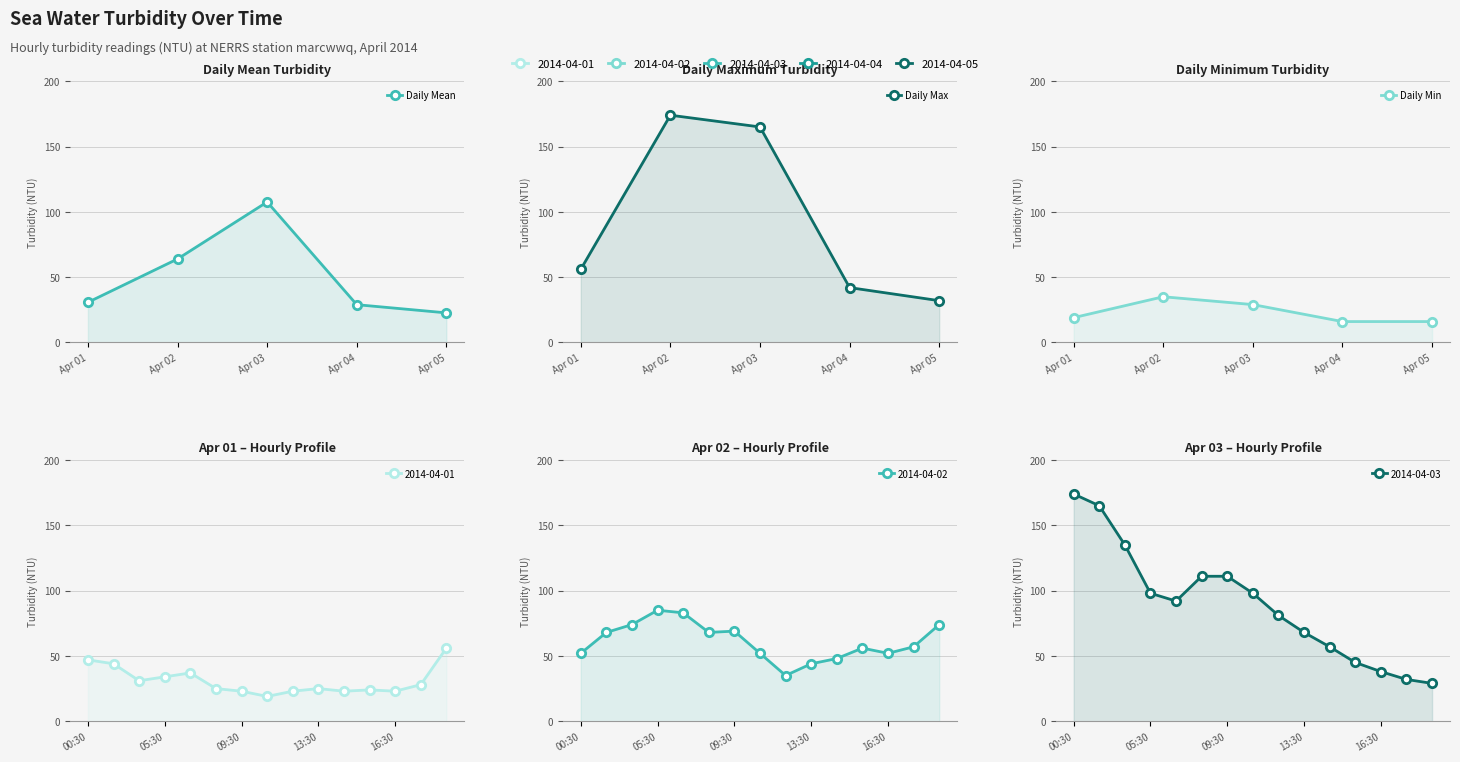

The Daily Max series shows 56.0 at Apr 01. True or false?

True